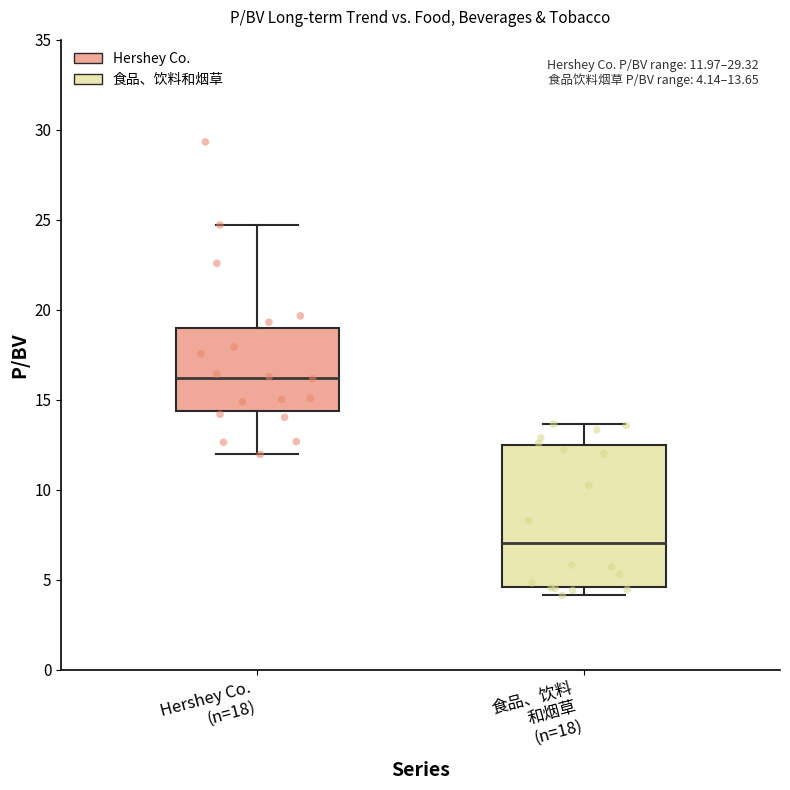

Comparing the boxes themselves (not the whiskers), which one is the tallest?

食品、饮料 和烟草 (n=18)